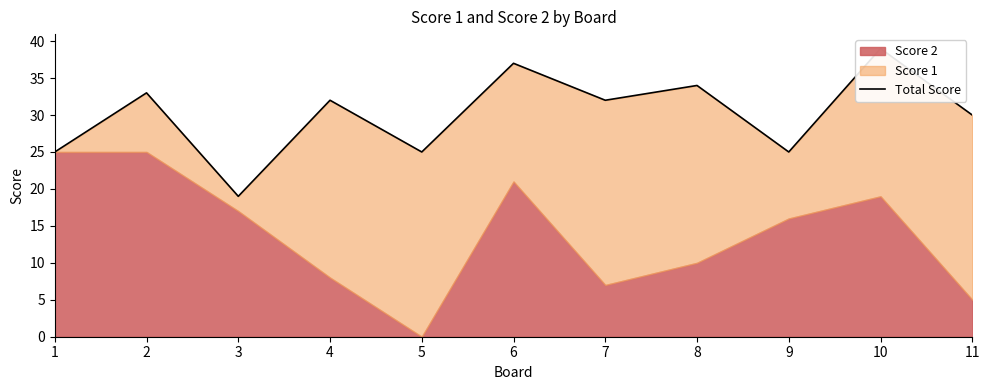

What is the value of the 5th point from the left?

25